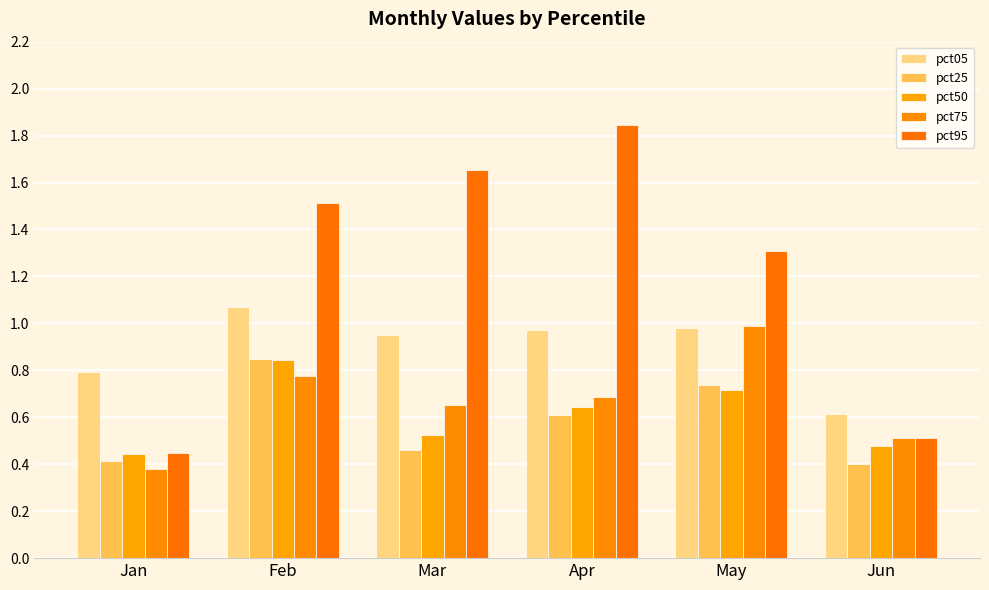

How many groups of bars are there?

6